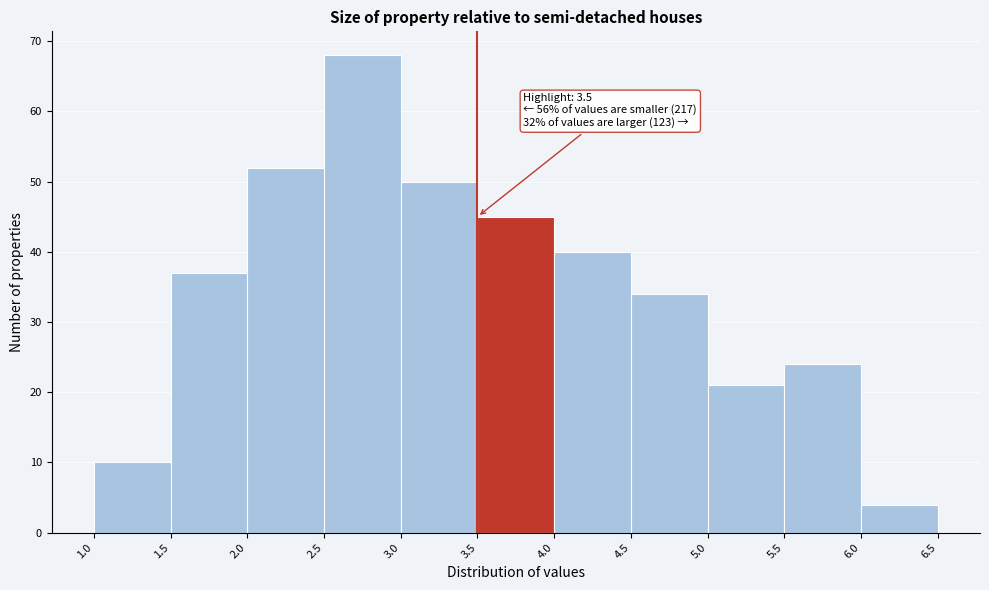

Which range on the x-axis has the tallest bar?

2.5 to 3.0